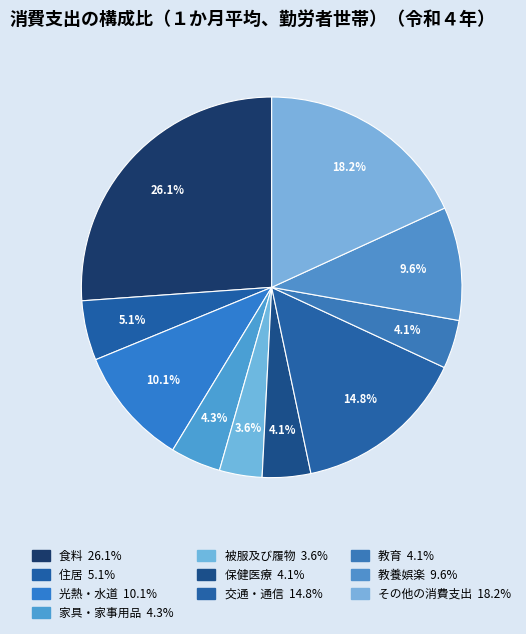

How many slices are in this pie chart?

10